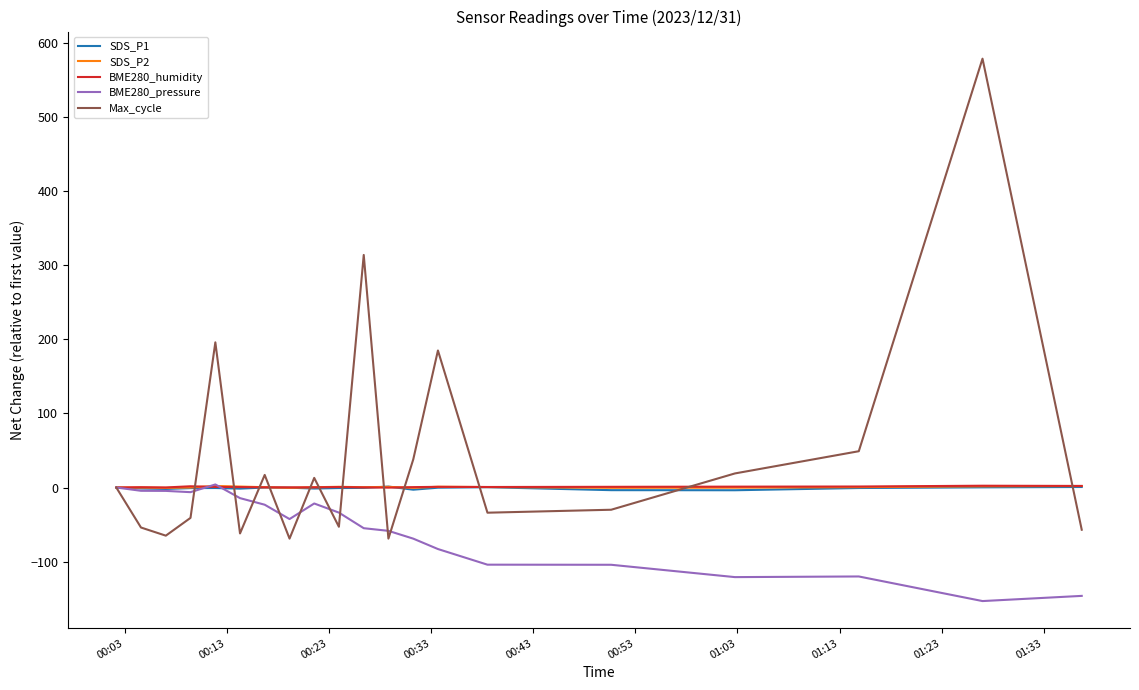

What are all the series names shown in the legend?

SDS_P1, SDS_P2, BME280_humidity, BME280_pressure, Max_cycle